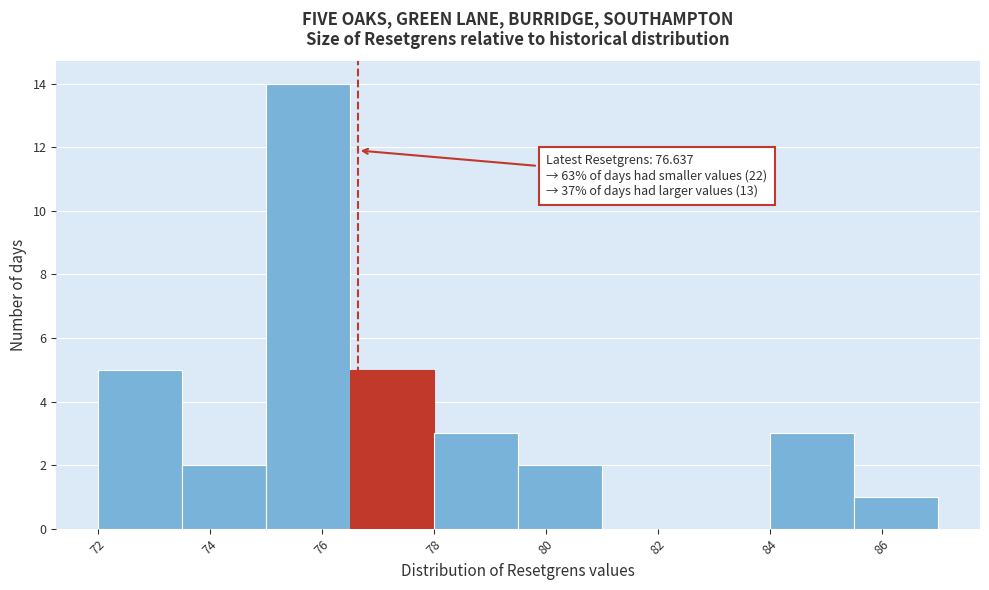

Over which range of the x-axis is the bar tallest?

75.0 to 76.5